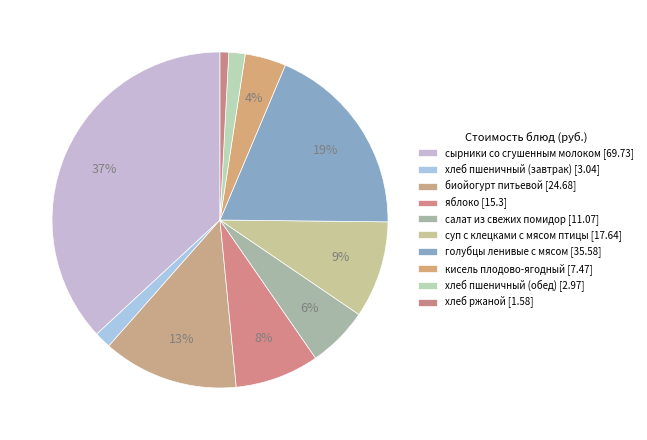

What is the largest slice in the pie chart?

сырники со сгушенным молоком